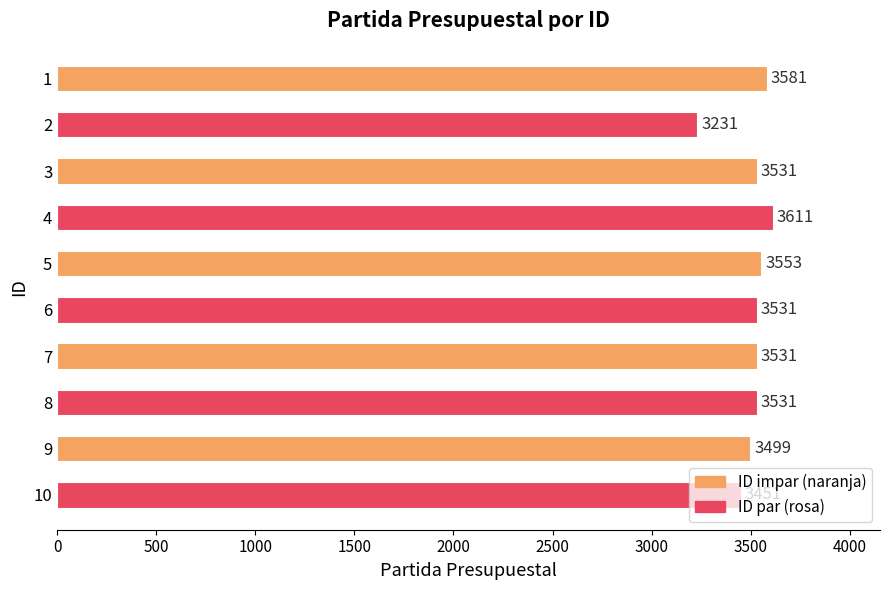

What is the difference between the values at 5 and 6?

22